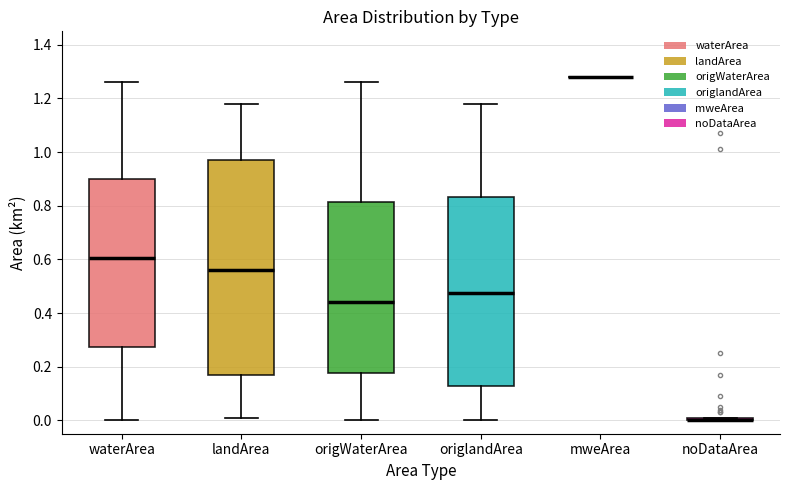

Comparing the boxes themselves (not the whiskers), which one is the tallest?

landArea